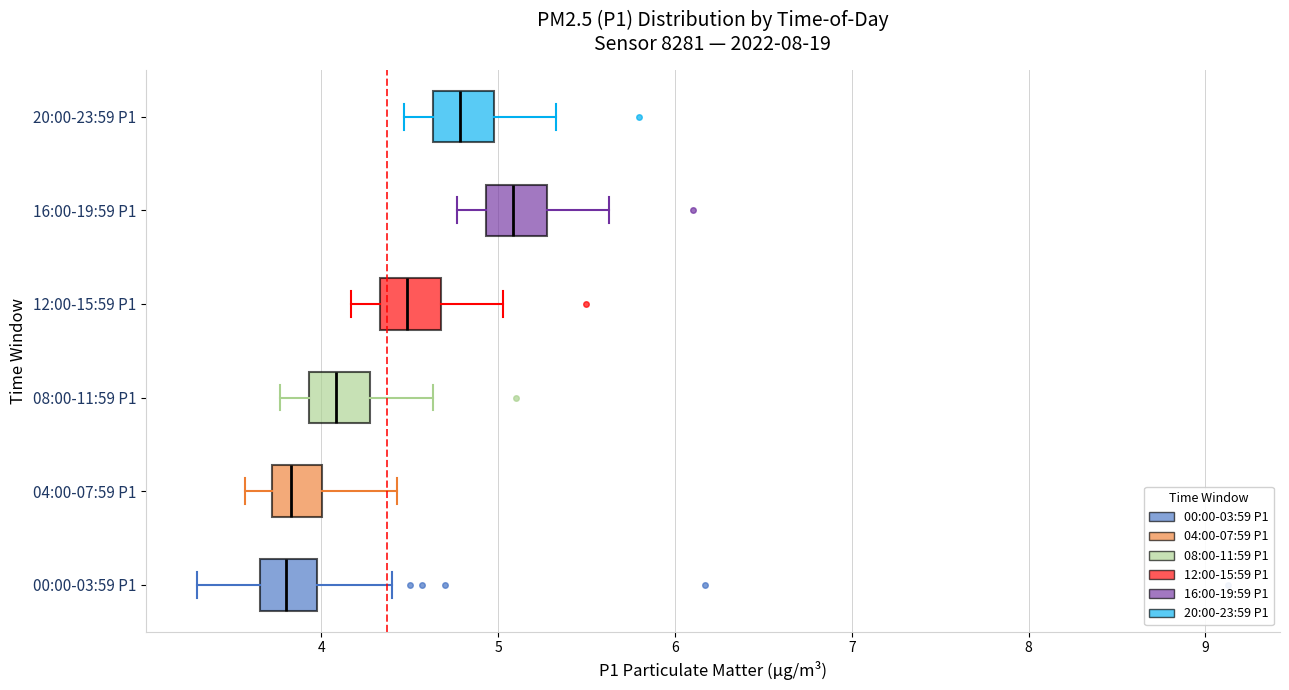

Reading bottom to top, transcribe this box plot: for each box, give where its median line is, the range the box spans, and where its two whiskers end, as read against the x-axis. The values are not printed on the chart, so give them approximately, as read against the axis.

00:00-03:59 P1: median 3.8, box 3.7 to 4.0, whiskers 3.3 to 4.4
04:00-07:59 P1: median 3.8, box 3.7 to 4.0, whiskers 3.6 to 4.4
08:00-11:59 P1: median 4.1, box 3.9 to 4.3, whiskers 3.8 to 4.6
12:00-15:59 P1: median 4.5, box 4.3 to 4.7, whiskers 4.2 to 5.0
16:00-19:59 P1: median 5.1, box 4.9 to 5.3, whiskers 4.8 to 5.6
20:00-23:59 P1: median 4.8, box 4.6 to 5.0, whiskers 4.5 to 5.3